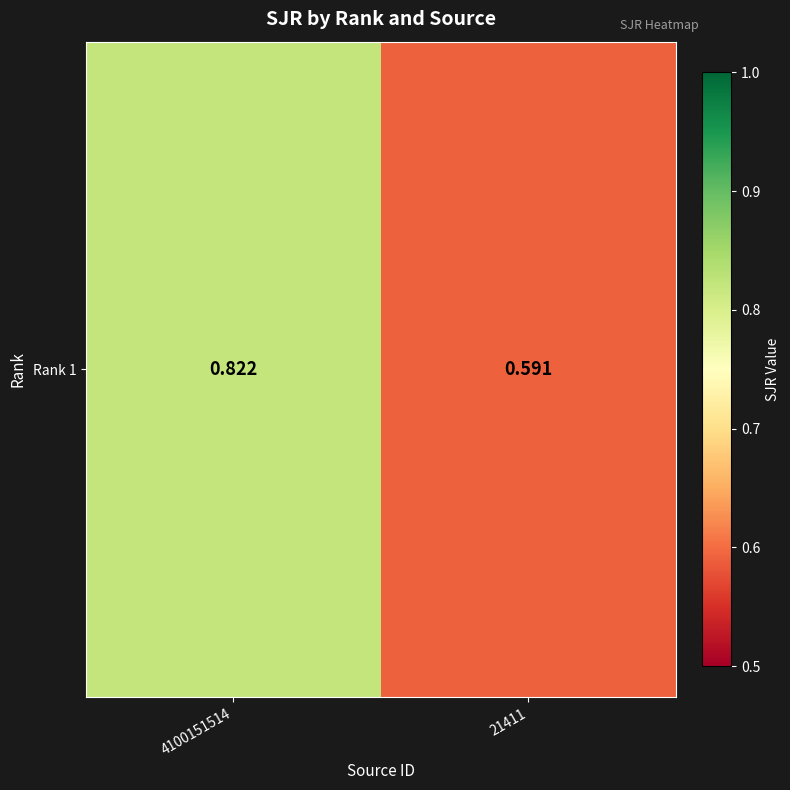

How many values are between 0 and 1?

2